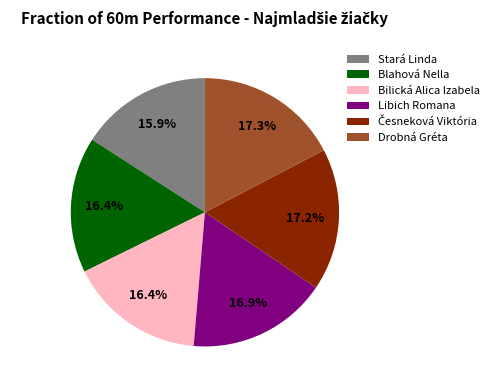

What portion of the pie excludes Bilická Alica Izabela?

83.6%